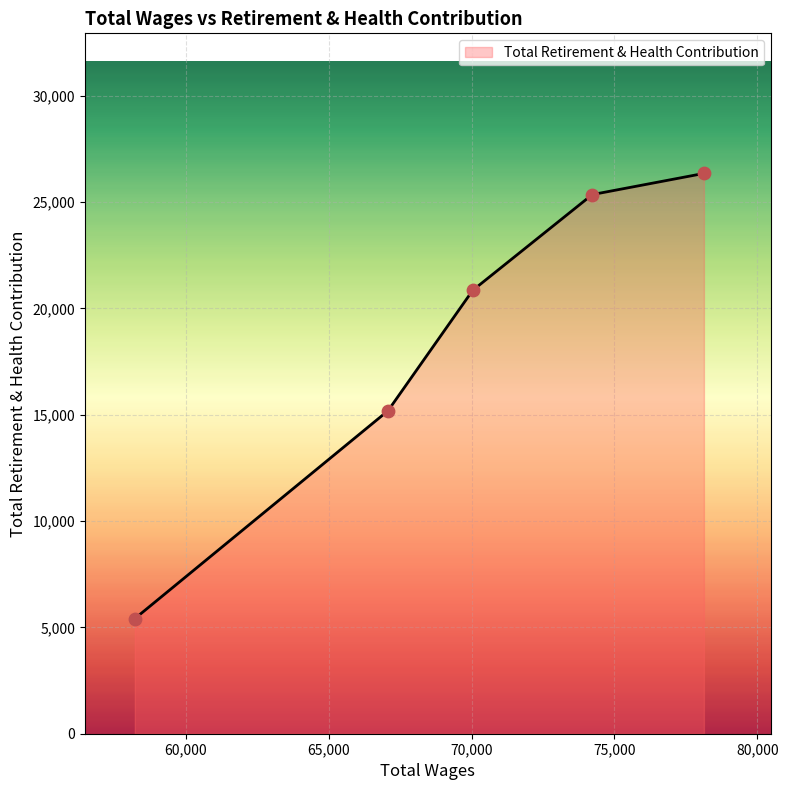

What is the difference between the maximum and minimum values?

20936